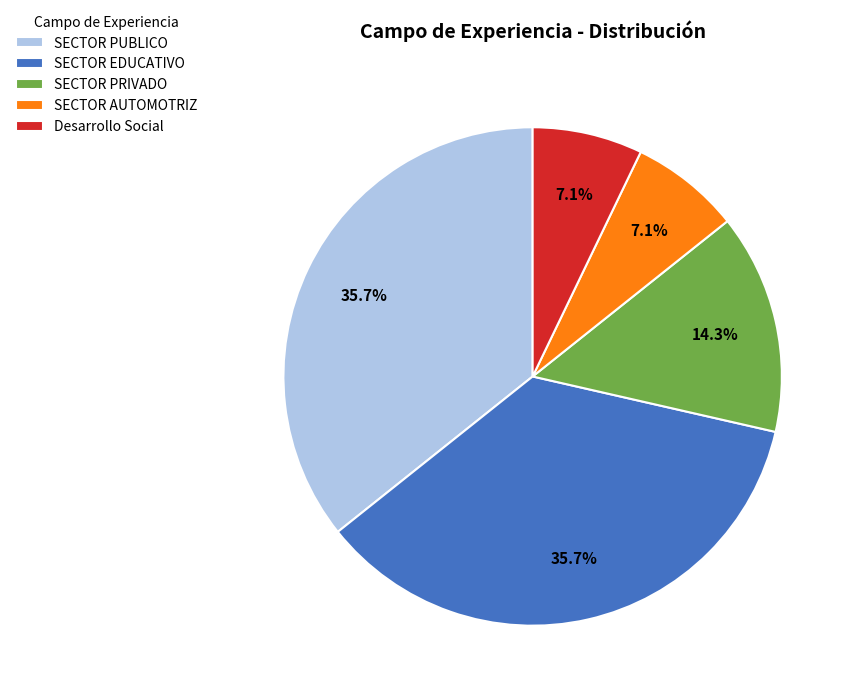

Does any single category account for the majority?

No